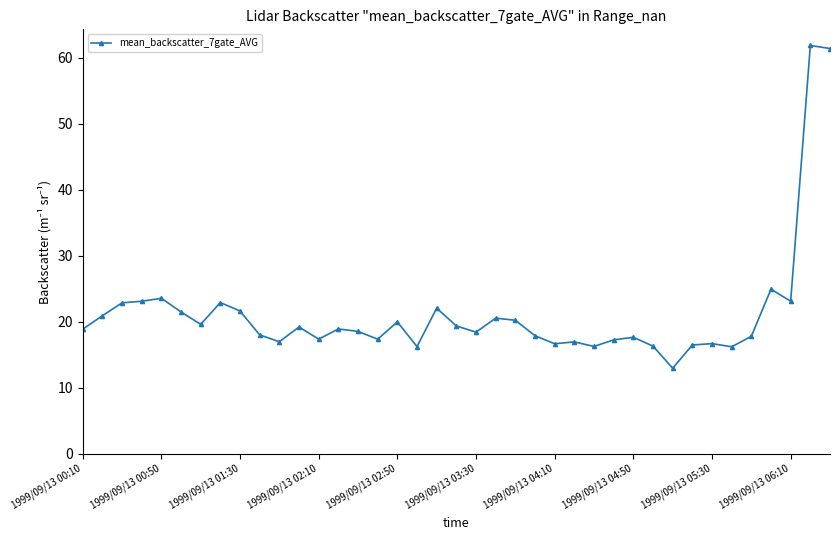

What is the value of the 2nd point from the left?

20.9